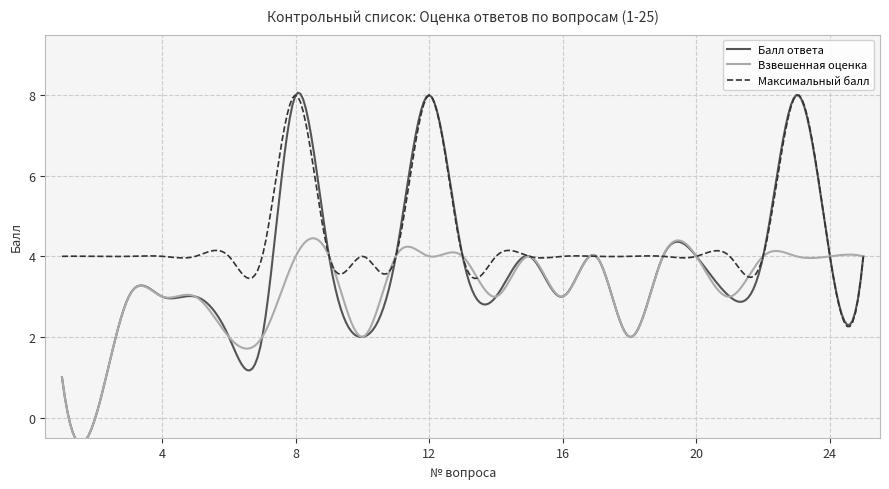

What is the value of the Максимальный балл point at the 11th from the left?

4